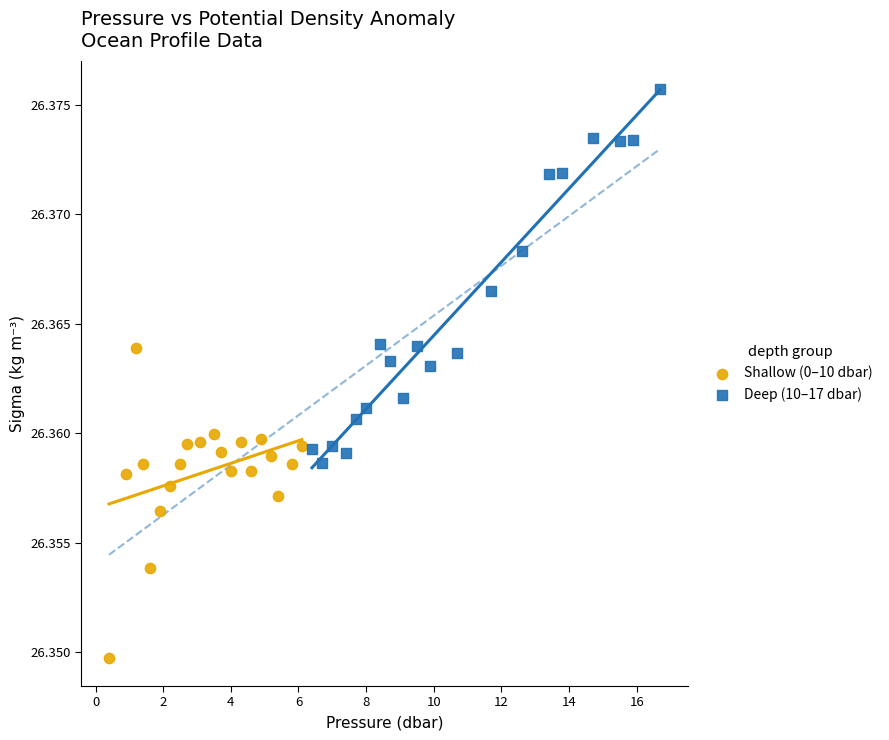

Which series has the largest Y range (max minus min)?

Deep (10–17 dbar)